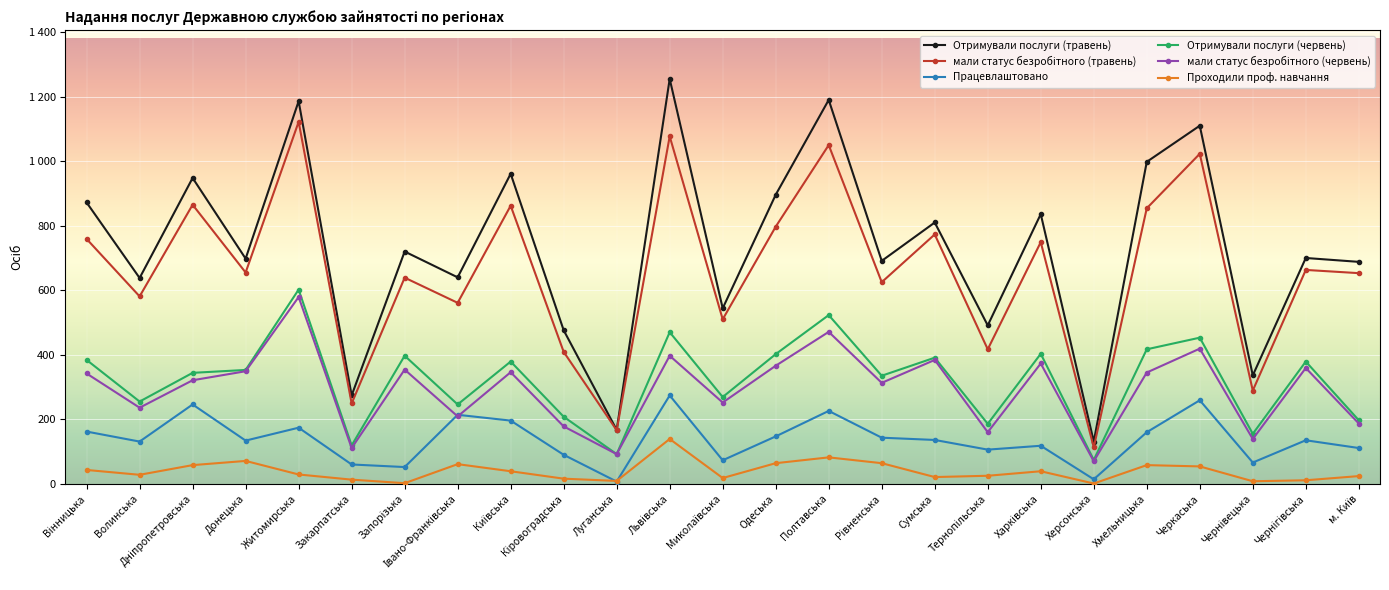

Is this an area chart (filled region under the line)?

No